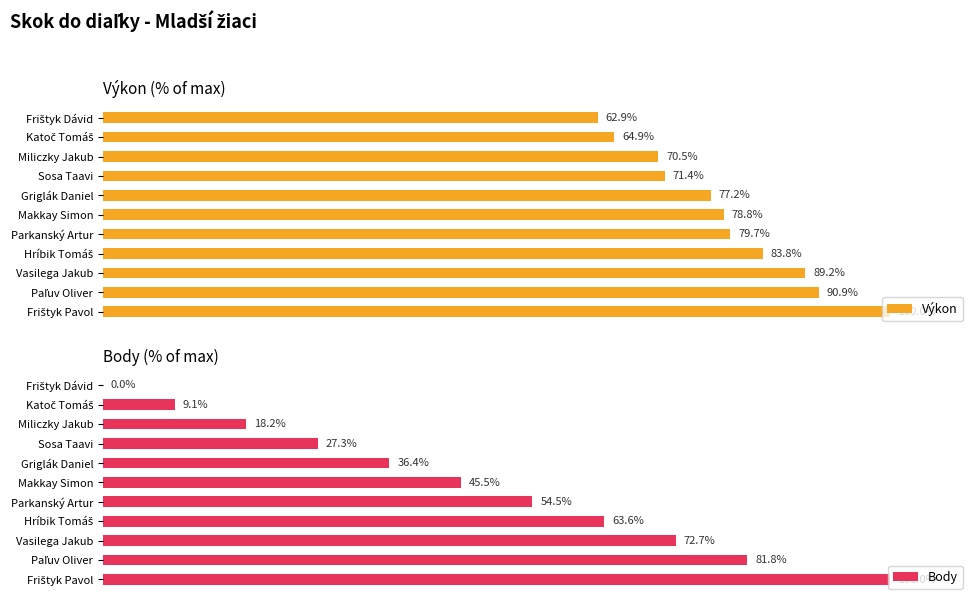

Does the chart contain any negative values?

No